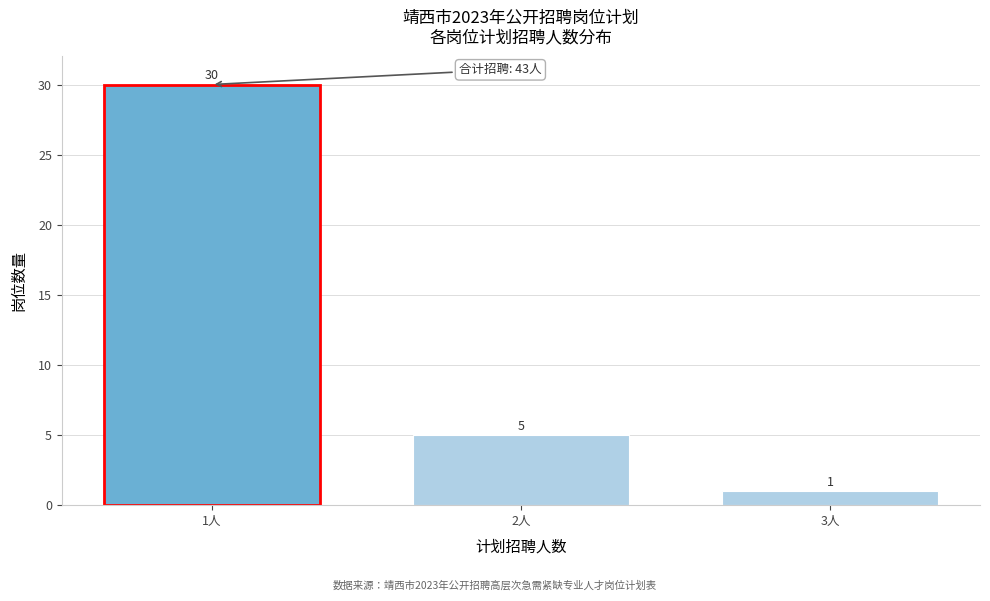

Reading left to right, list all the values displayed in this chart.

30	5	1